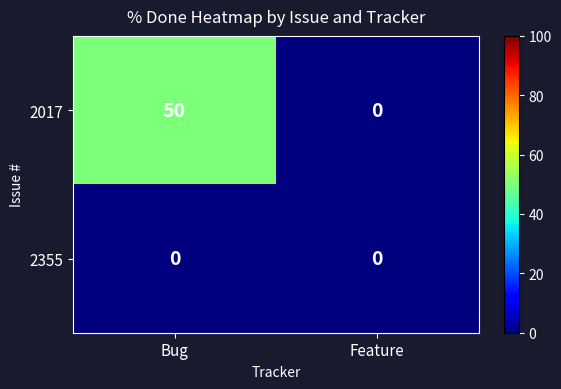

The value of 2017 at Bug is 50. True or false?

True